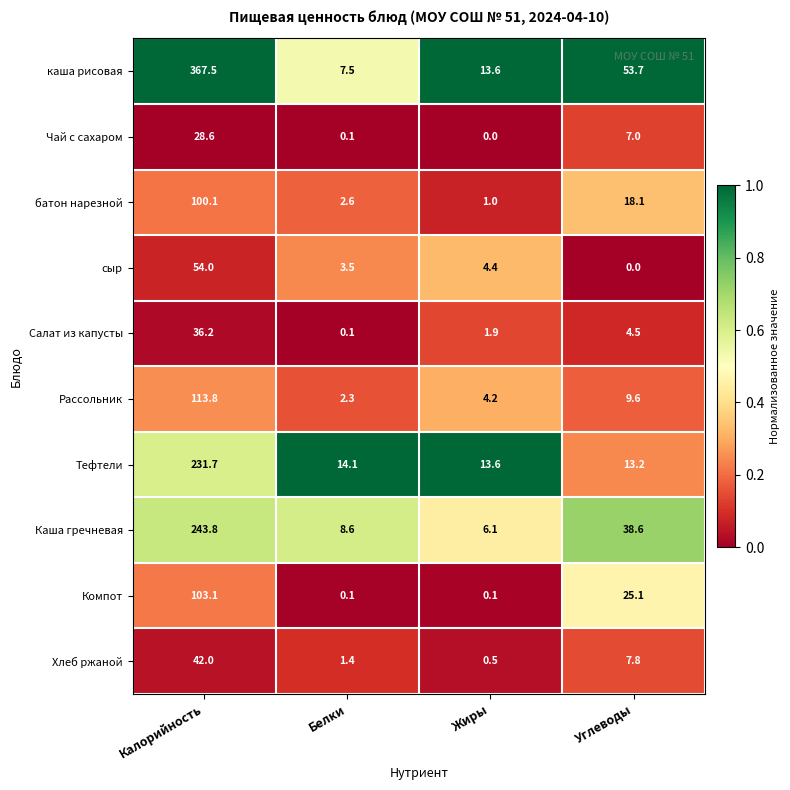

Which series has the largest total across all categories?

каша рисовая